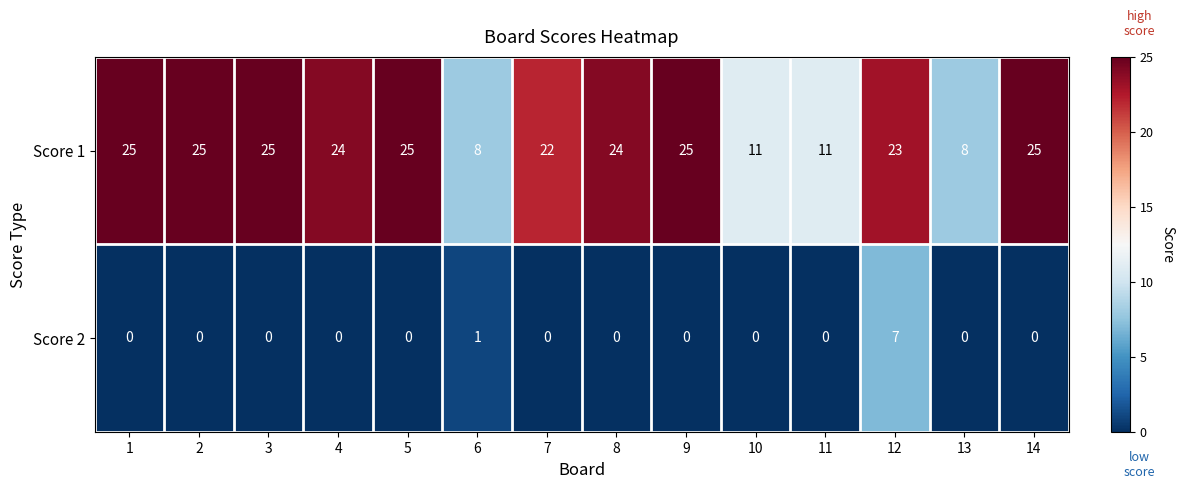

What is the sum of all Score 2 values?

8